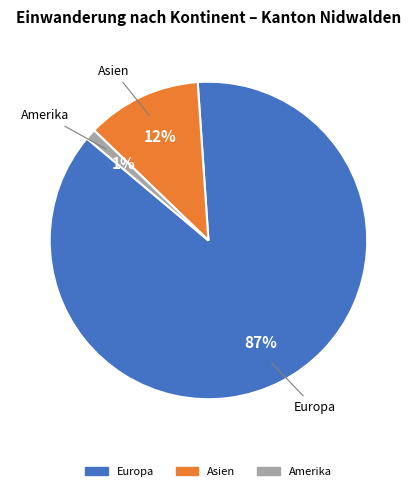

To the nearest percent, what is the difference between the largest and smallest slice percentages?

86%